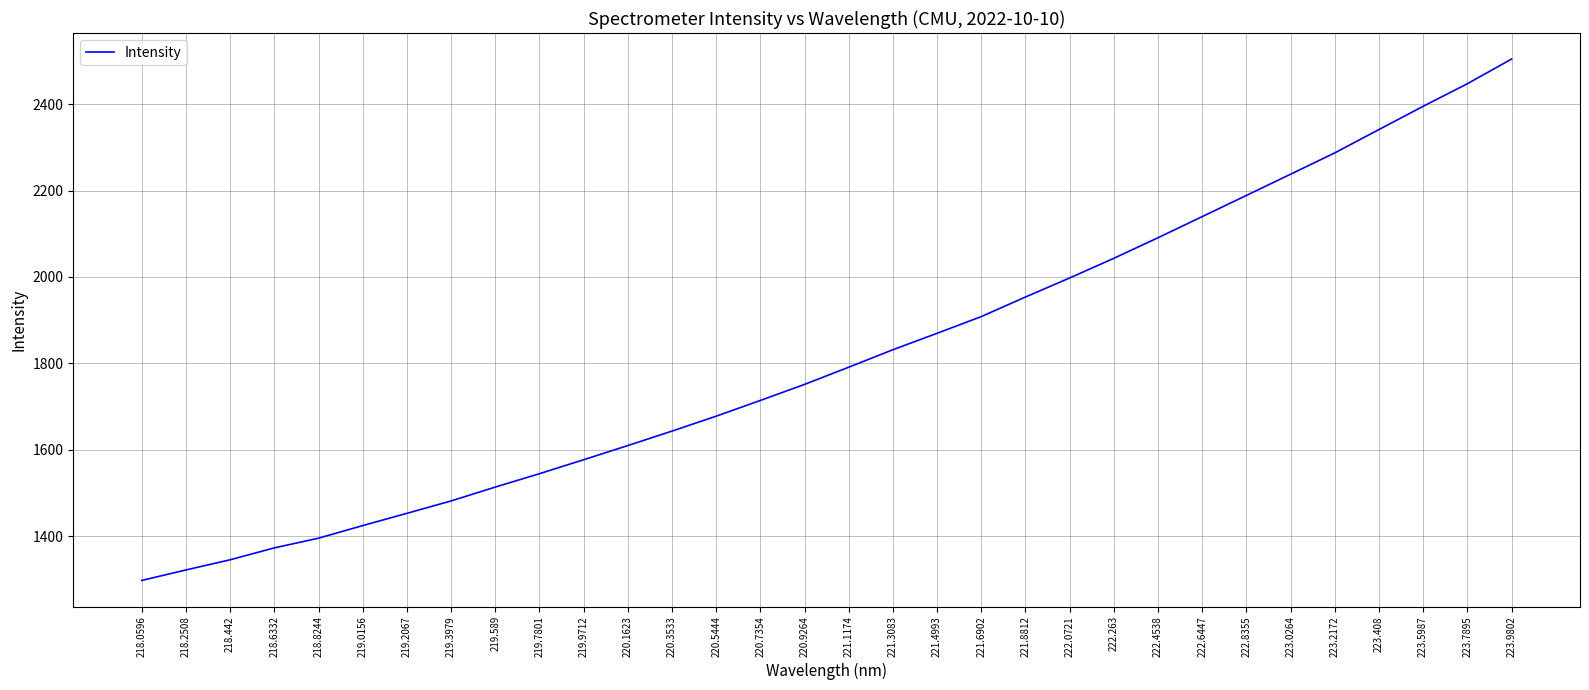

Which label corresponds to the largest value in the chart?

223.9802